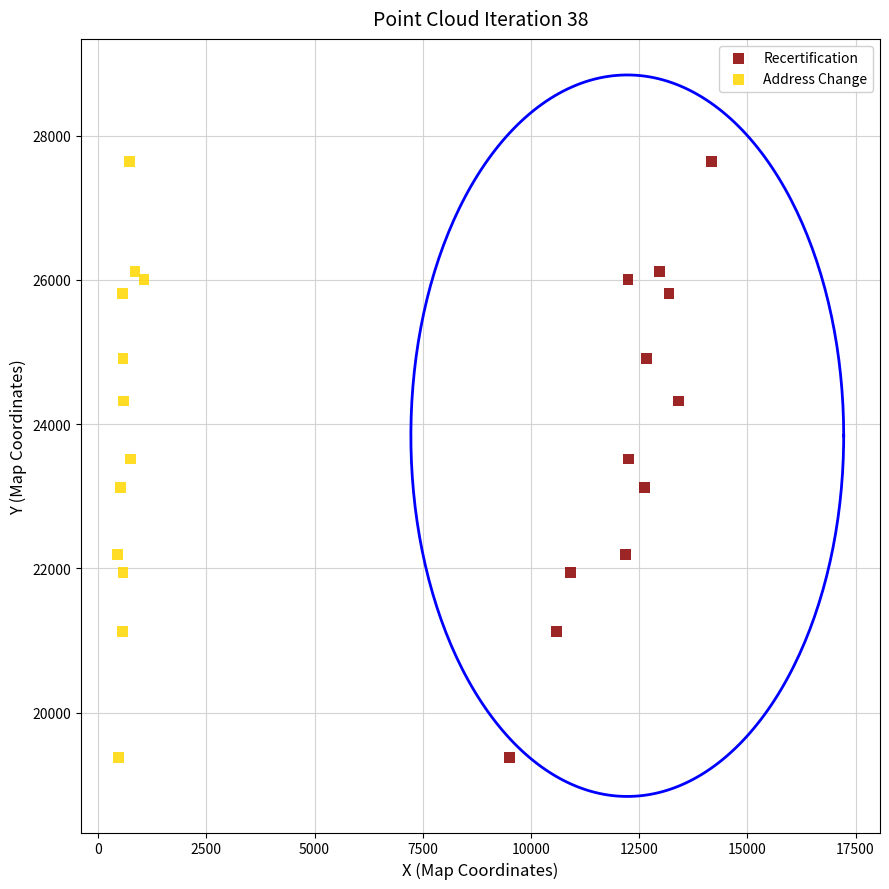

What are all the series names shown in the legend?

Recertification, Address Change